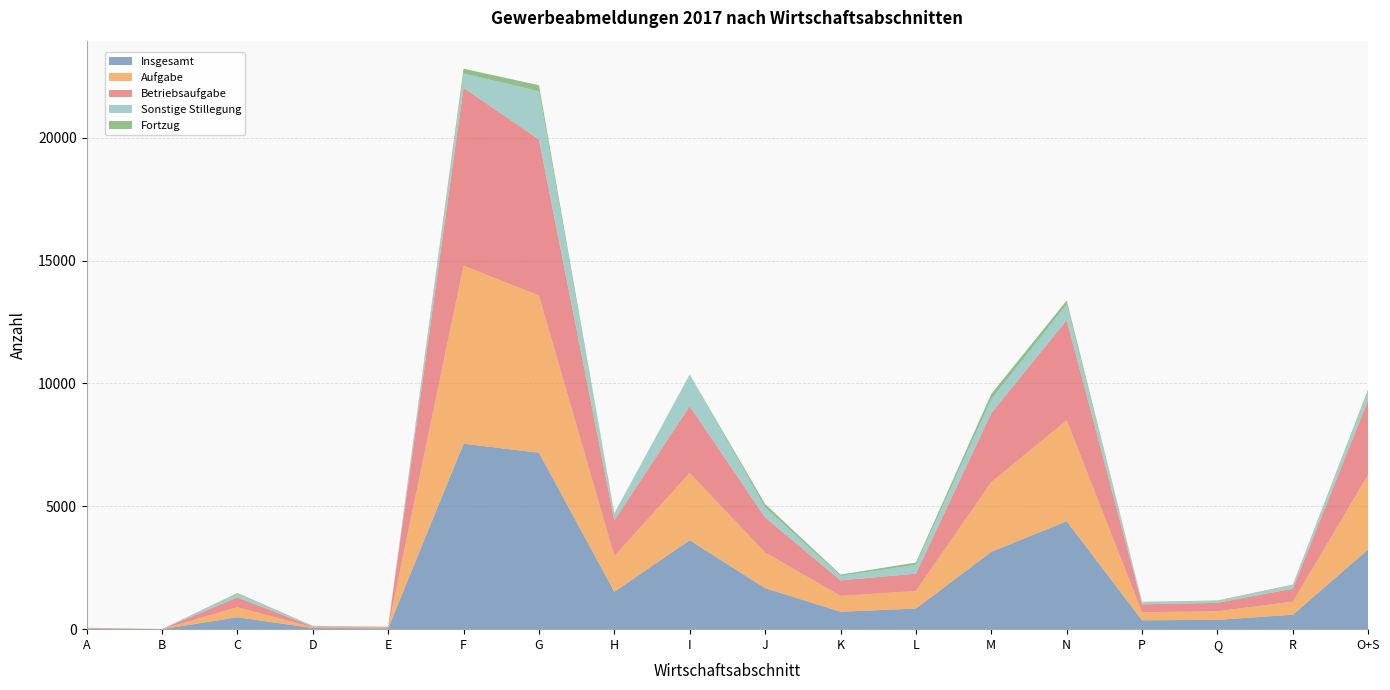

Reading left to right, extract all data points from this chart.

Insgesamt: A=19	B=1	C=486	D=46	E=33	F=7549	G=7182	H=1522	I=3620	J=1670	K=711	L=839	M=3150	N=4393	P=361	Q=381	R=587	O+S=3251
Aufgabe: A=17	B=1	C=405	D=32	E=28	F=7242	G=6396	H=1453	I=2734	J=1448	K=644	L=714	M=2832	N=4106	P=327	Q=346	R=532	O+S=3042
Betriebsaufgabe: A=17	B=1	C=402	D=30	E=28	F=7237	G=6351	H=1453	I=2724	J=1429	K=632	L=705	M=2809	N=4077	P=324	Q=344	R=531	O+S=3037
Sonstige Stillegung: A=2	B=1	C=143	D=15	E=9	F=585	G=1965	H=247	I=1277	J=405	K=178	L=359	M=568	N=641	P=86	Q=75	R=137	O+S=373
Fortzug: A=2	B=0	C=35	D=13	E=2	F=196	G=243	H=38	I=7	J=141	K=55	L=94	M=213	N=156	P=13	Q=21	R=27	O+S=71